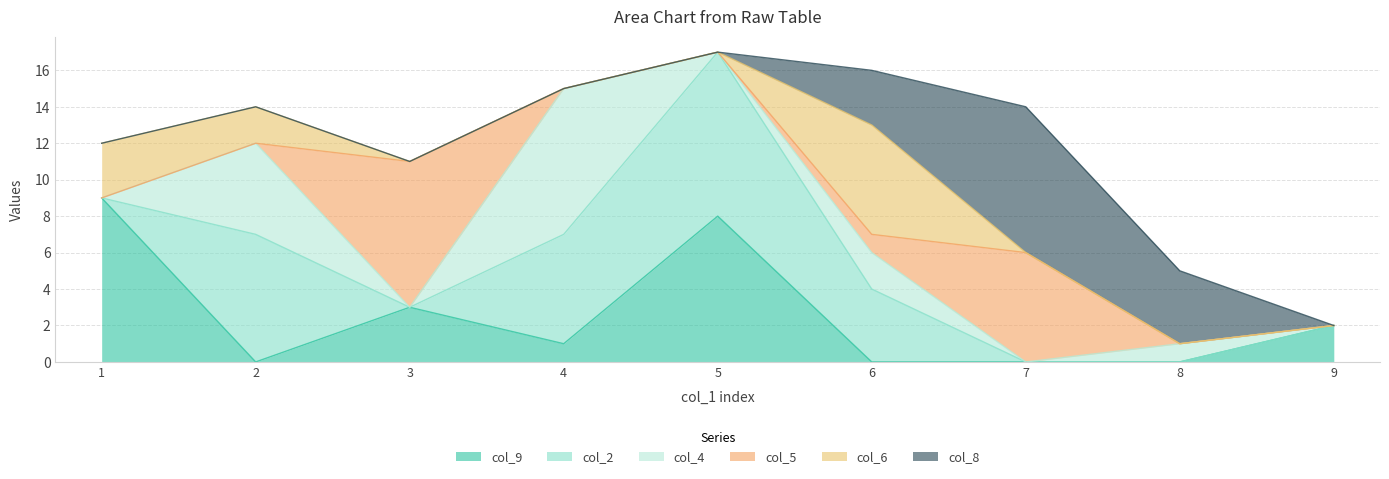

At which category does col_6 reach its first local peak?

6